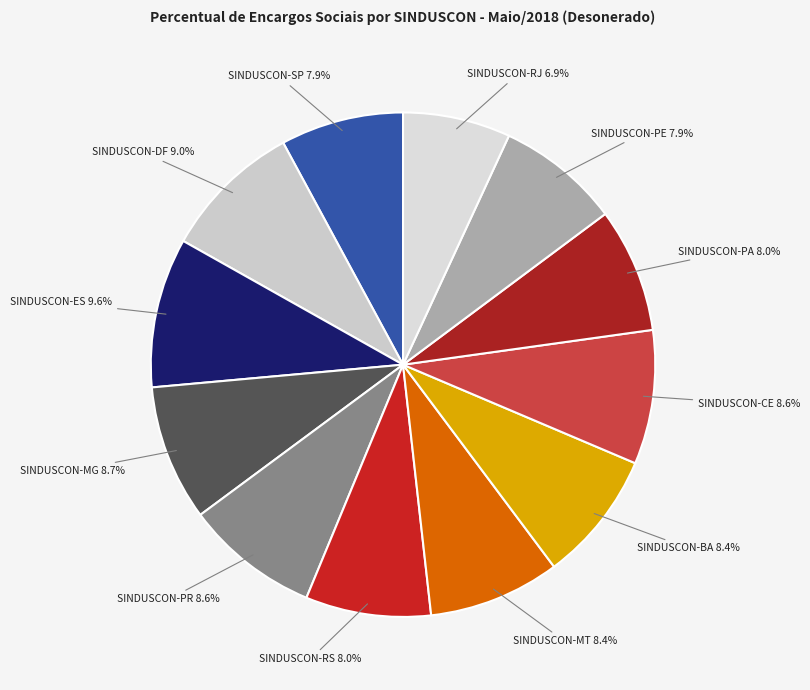

To the nearest percent, what is the combined percentage of SINDUSCON-MG and SINDUSCON-DF?

18%